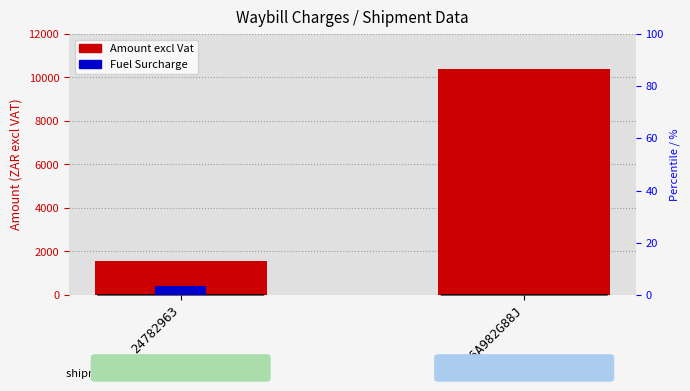

Is it true that Fuel Surcharge equals 98.5 at 24782963?

False